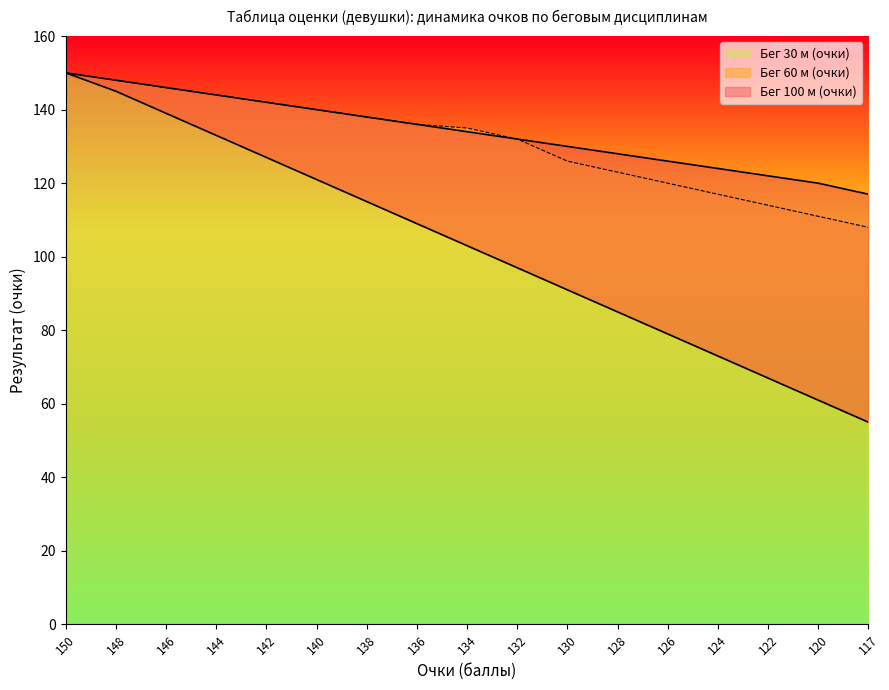

What is the difference between the beg_60m values at 126 and 117?

9